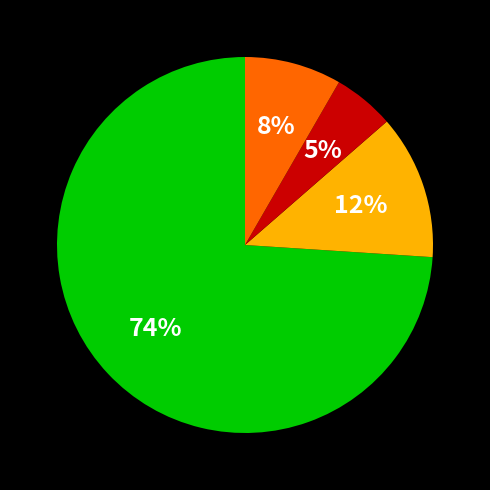

To the nearest percent, what is the average slice percentage?

25%